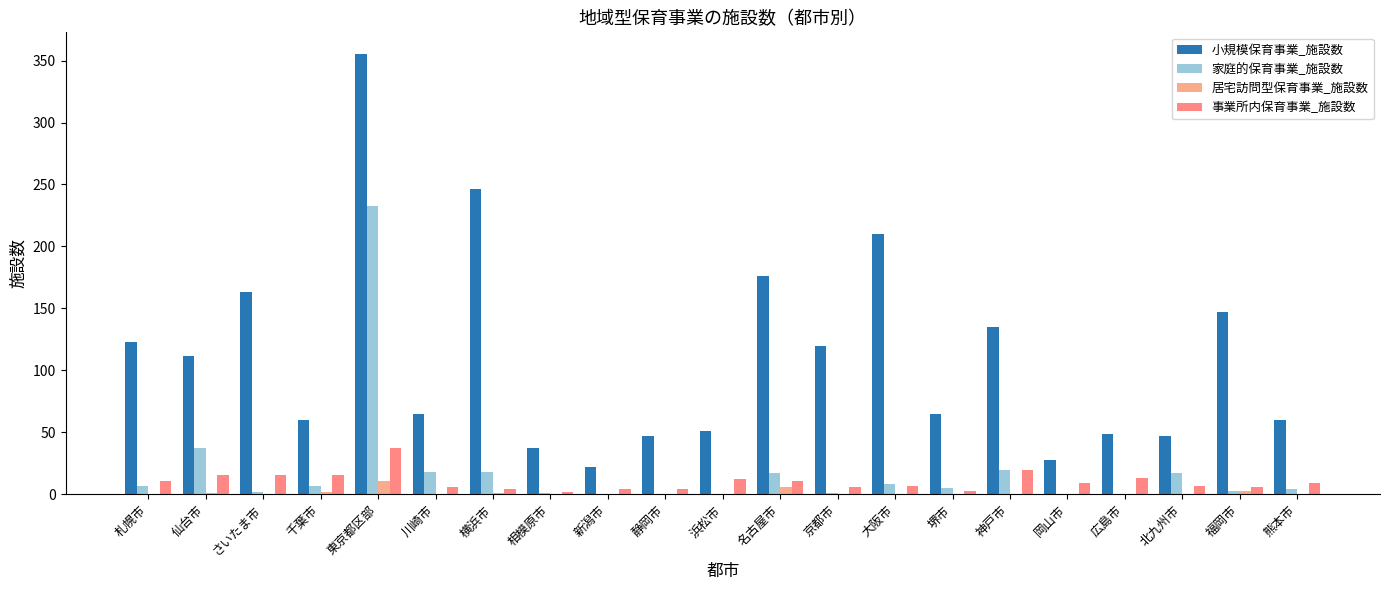

How many groups of bars are there?

21